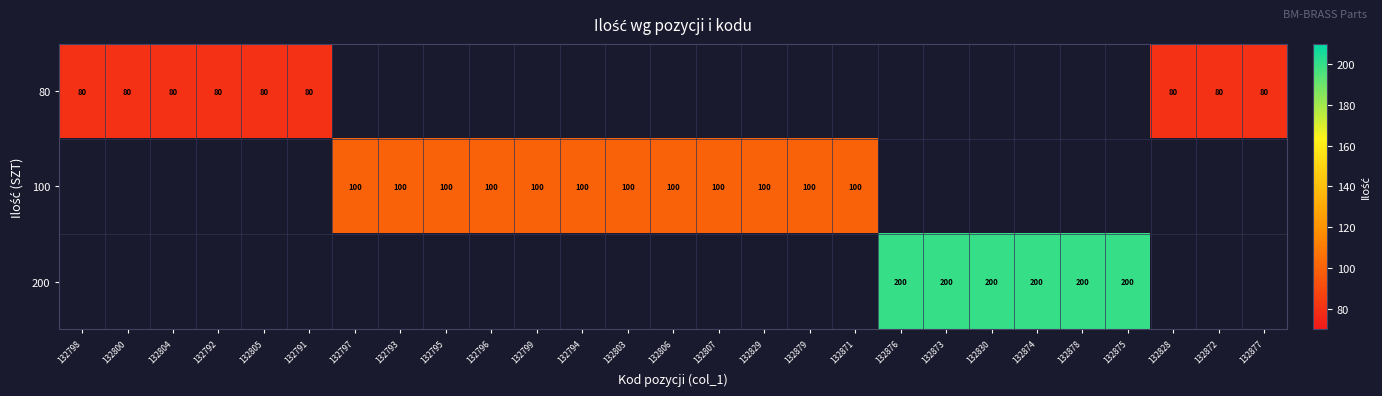

True or false: 80 has a value of 140 at 132828.

False